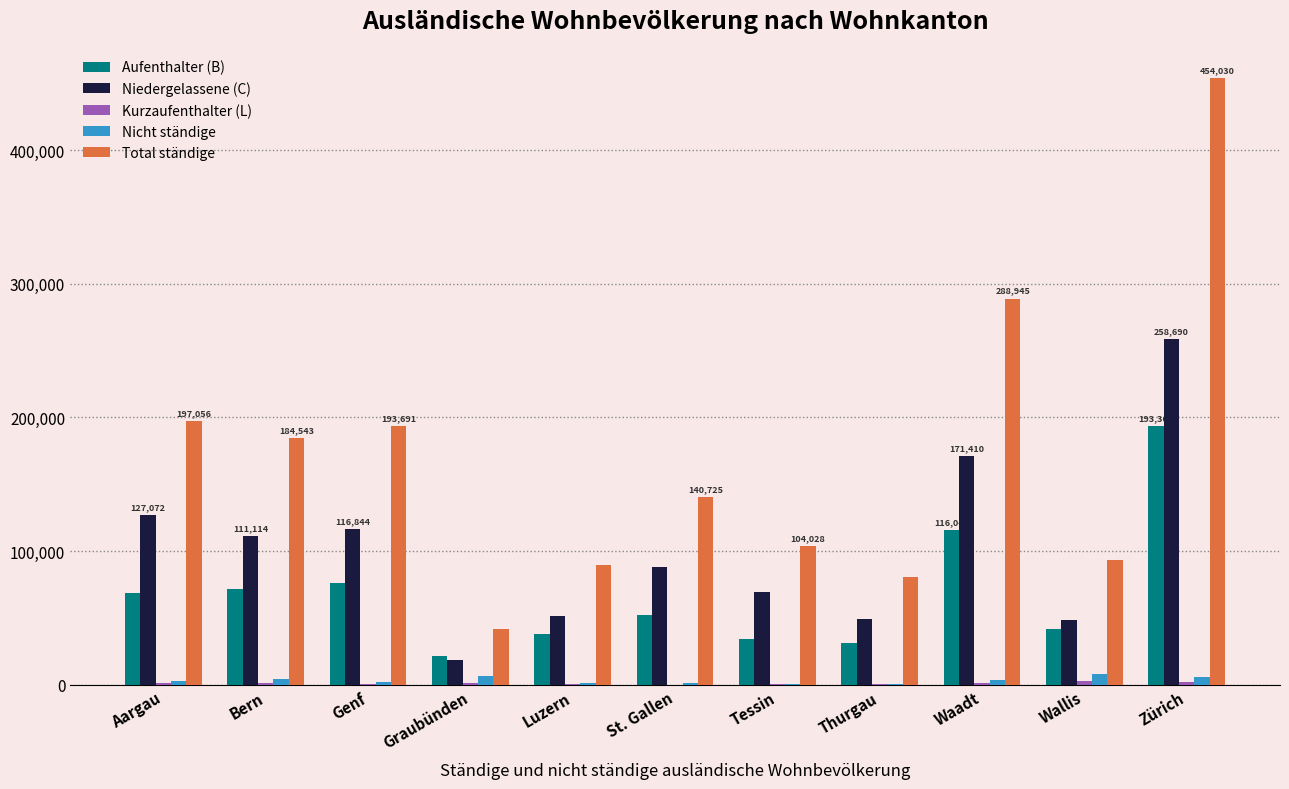

Which series has the widest spread of values?

Total ständige